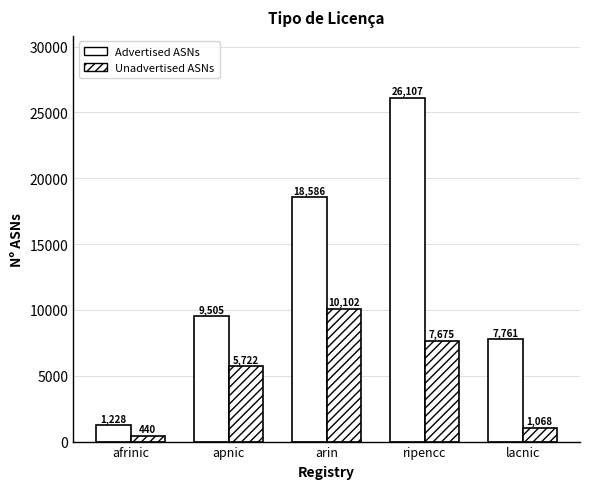

How many categories are shown in the chart?

5